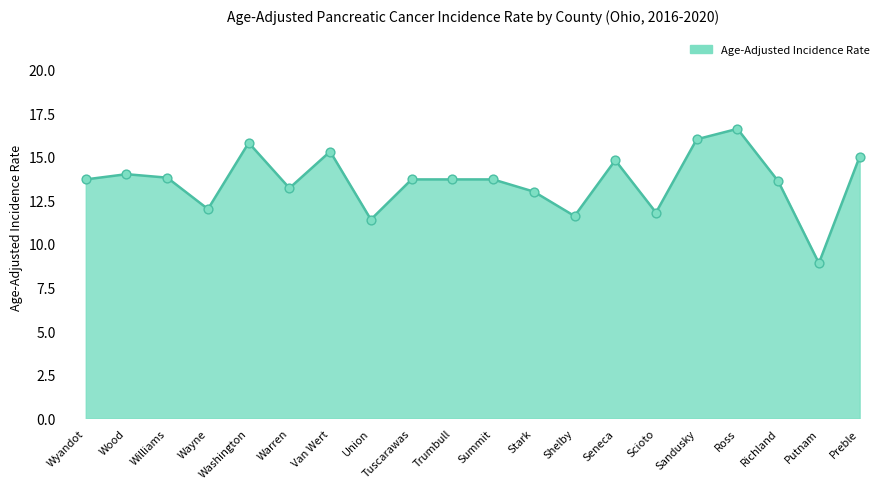

Approximately how many times larger is the value at Wood compared to Wayne?

1.2